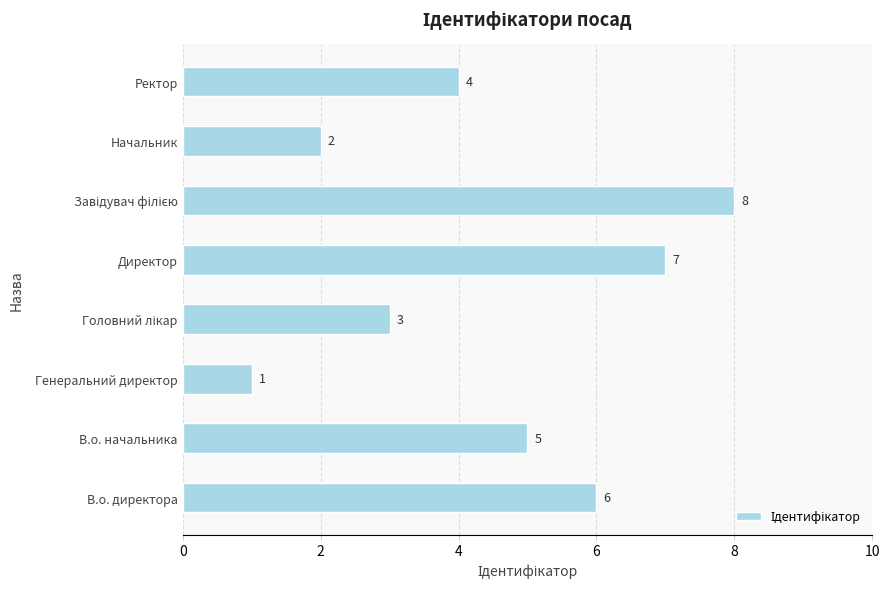

What is the difference between the maximum and minimum values?

7